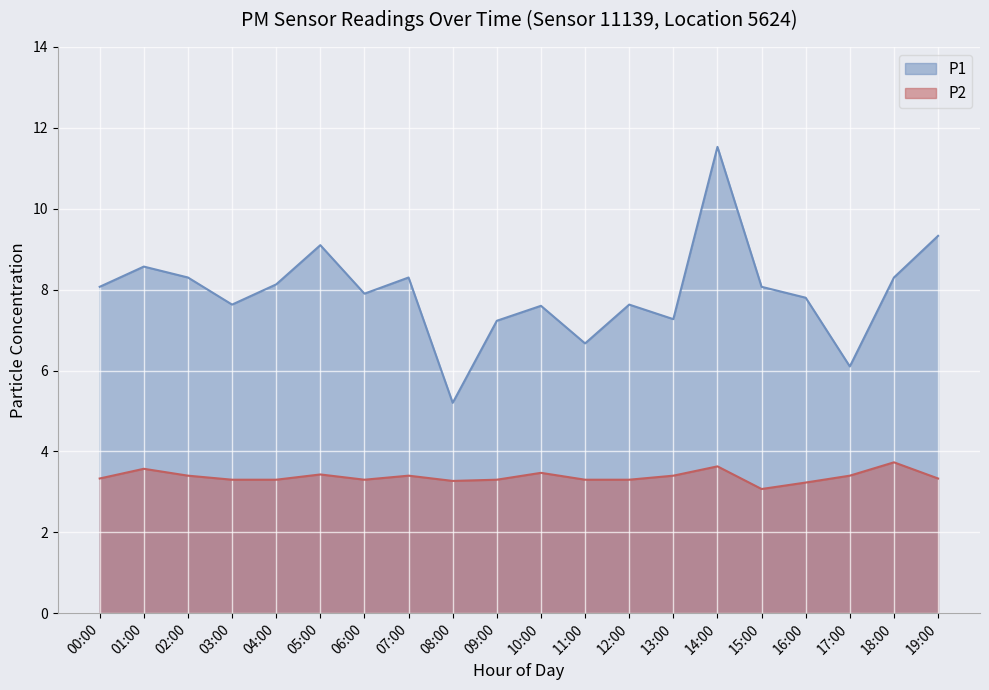

Is it true that P1 equals 8.3 at 07:00?

True